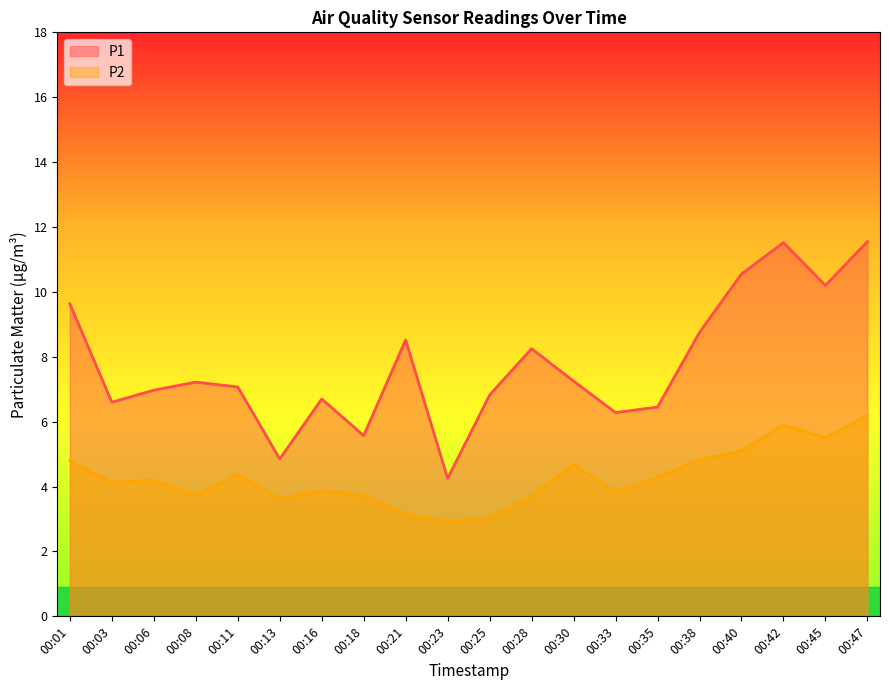

List the labels in order of P1 value, largest first.

00:47, 00:42, 00:40, 00:45, 00:01, 00:38, 00:21, 00:28, 00:30, 00:08, 00:11, 00:06, 00:25, 00:16, 00:03, 00:35, 00:33, 00:18, 00:13, 00:23